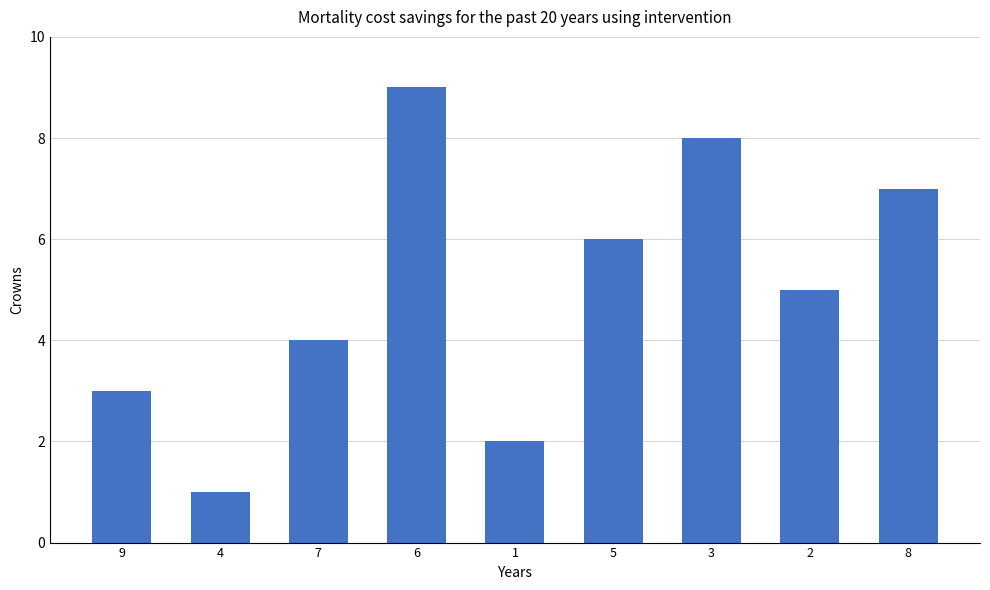

Where does the data first go above 5?

6